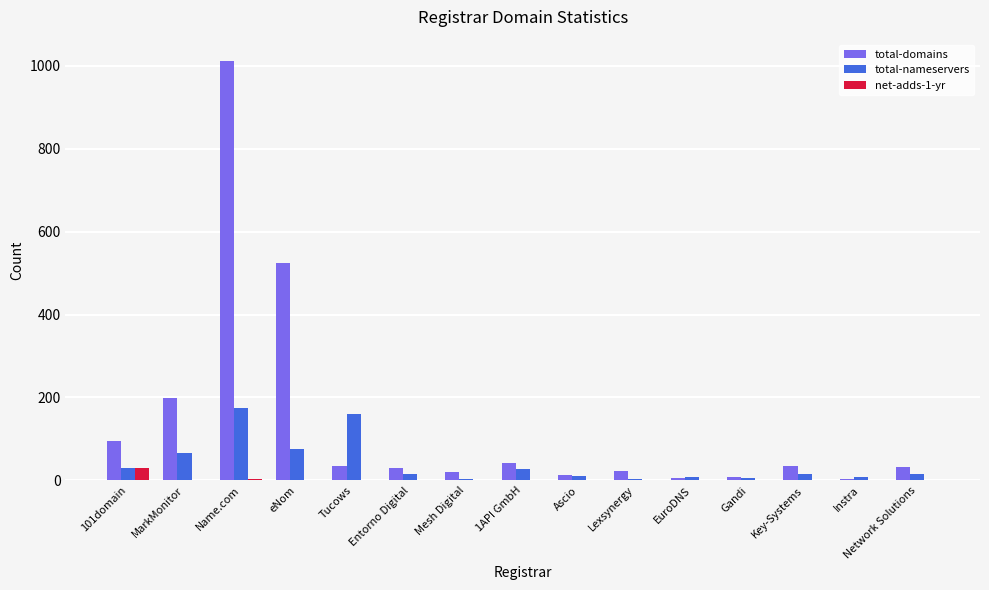

What is the sum of all total-domains values?

2079